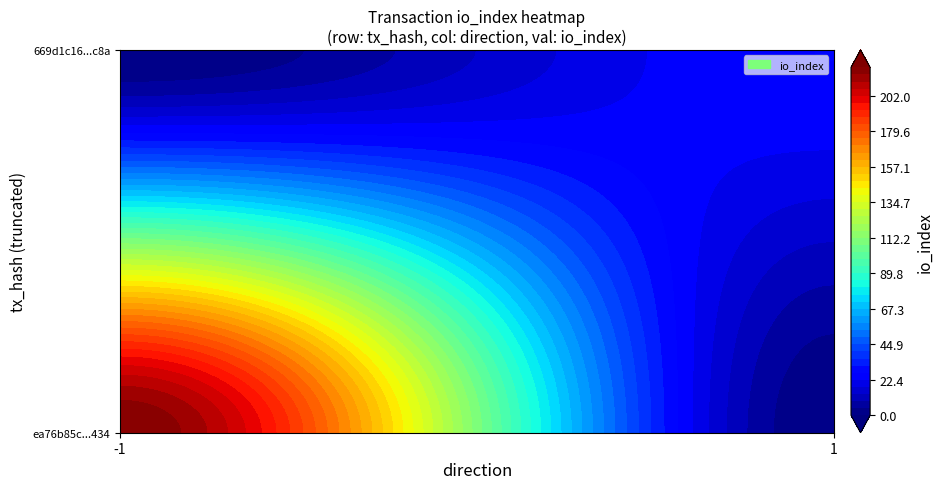

What value does the 669d1c16c552181cc9df37ed9c7457967fab6c8 series have at direction?

1